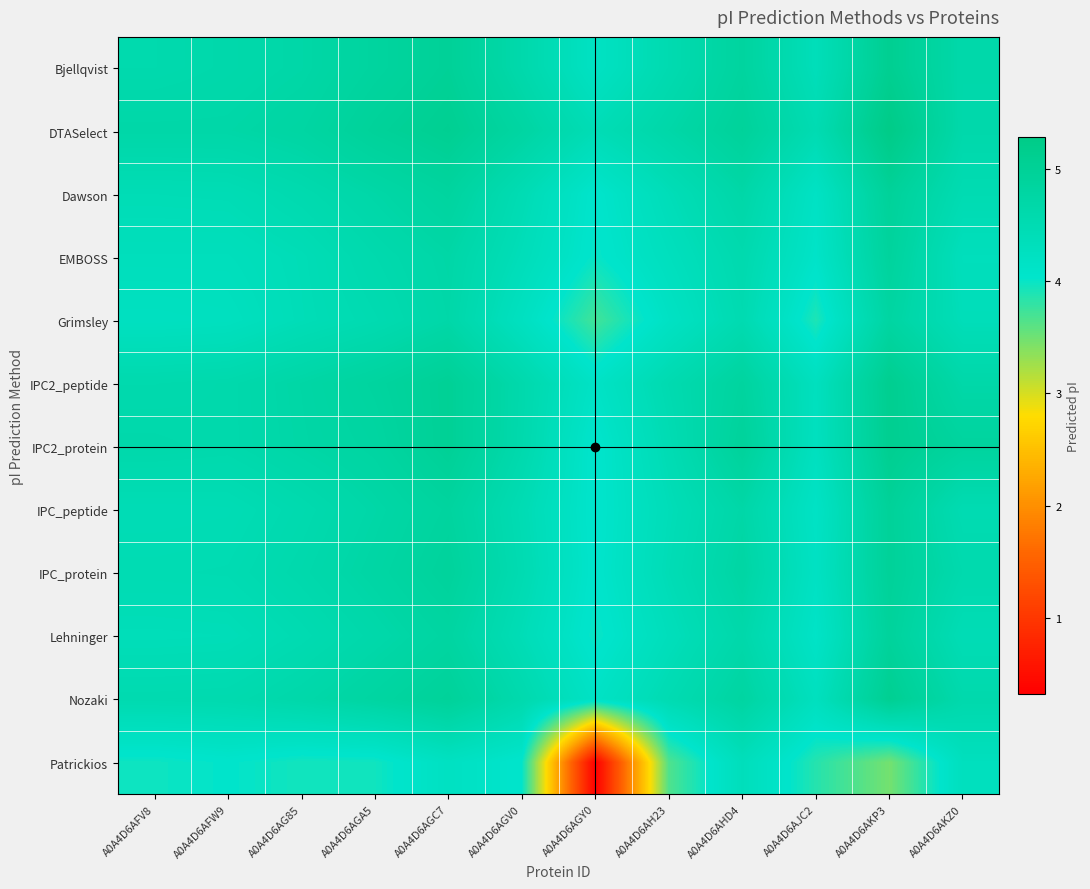

Which label corresponds to the smallest value in the chart?

A0A4D6AGY0